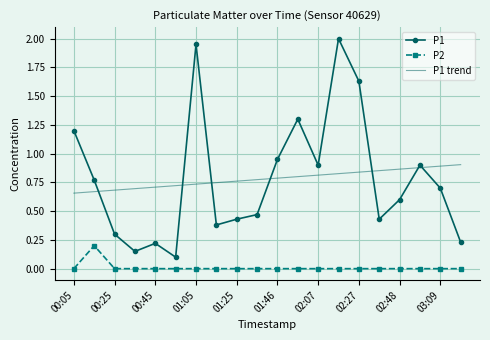

Which series has the widest spread of values?

P1